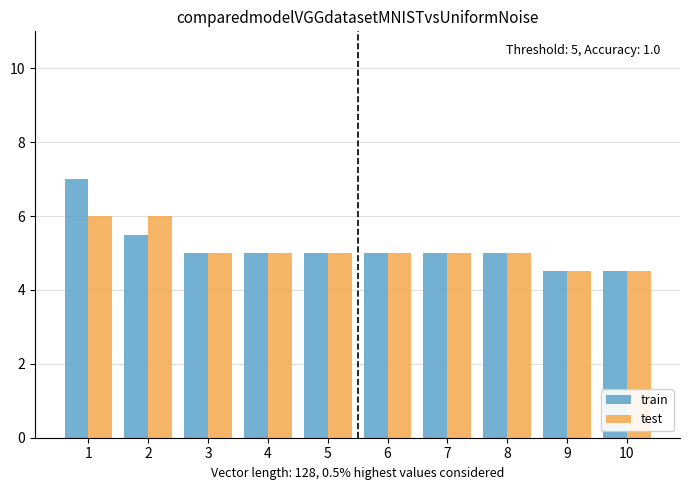

What is the value of the train bar at the 5th from the left?

5.0